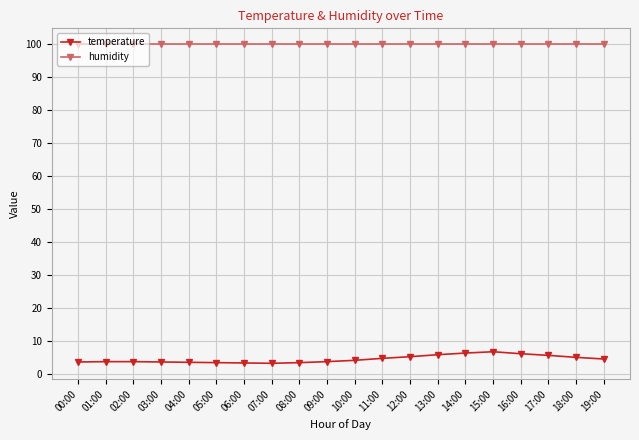

True or false: humidity and temperature cross at least once.

False